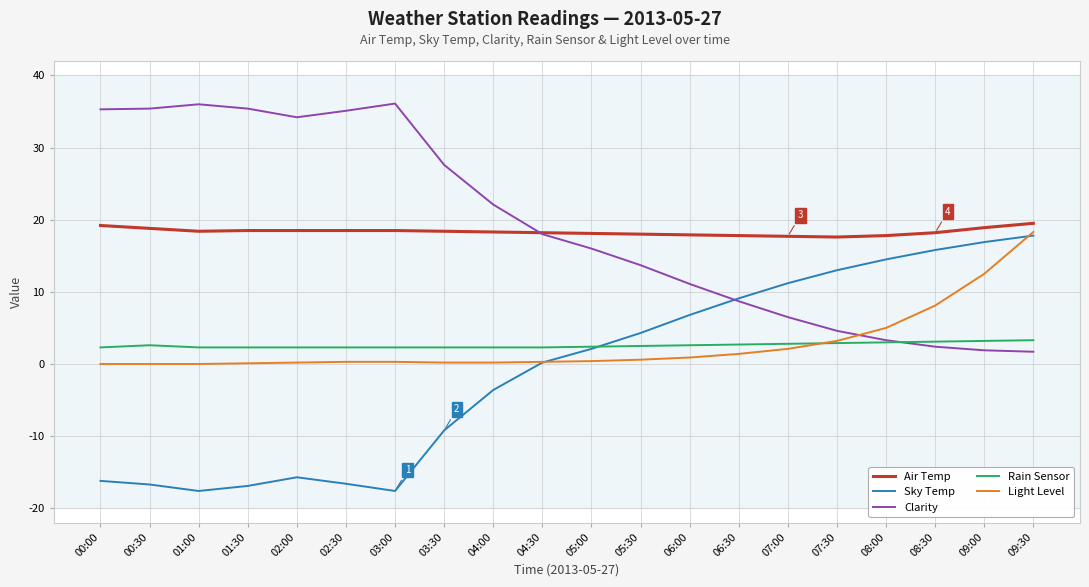

What is the minimum value shown in the chart?

-17.6